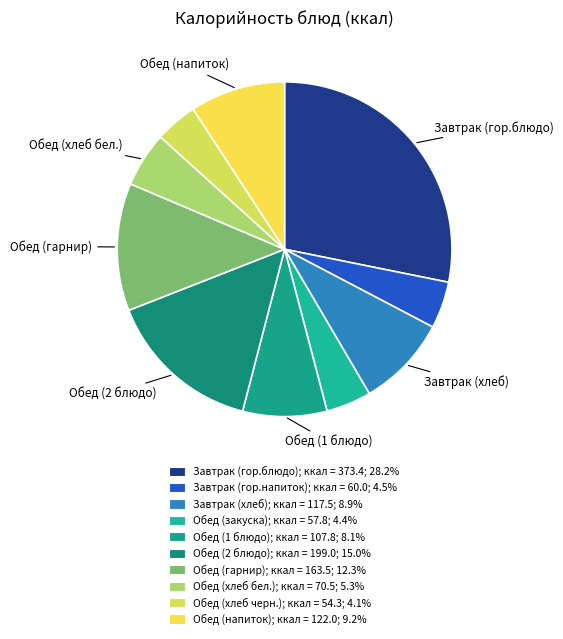

Which category has the smallest portion of the pie?

Обед (хлеб черн.)